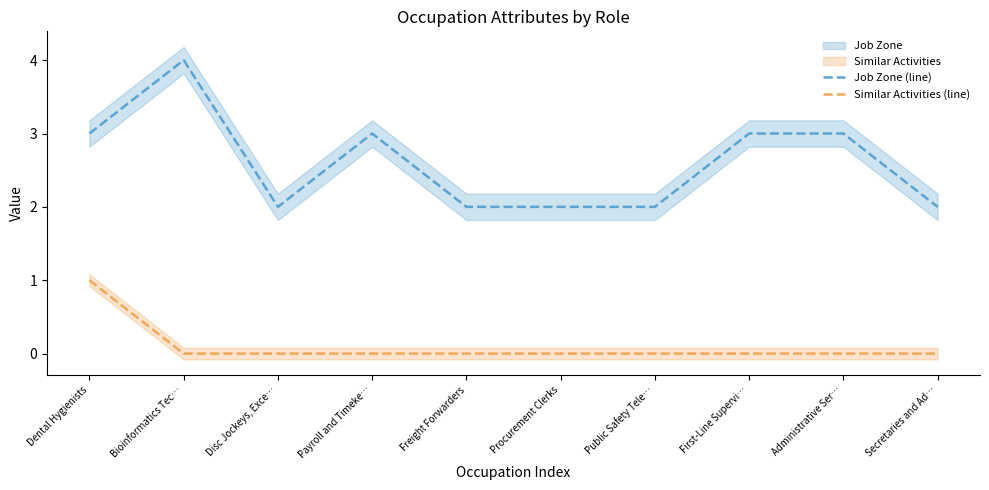

Reading left to right, list all the values displayed in this chart.

Job Zone (line): Dental Hygienists=3	Bioinformatics Tec…=4	Disc Jockeys, Exce…=2	Payroll and Timeke…=3	Freight Forwarders=2	Procurement Clerks=2	Public Safety Tele…=2	First-Line Supervi…=3	Administrative Ser…=3	Secretaries and Ad…=2
Similar Activities (line): Dental Hygienists=1	Bioinformatics Tec…=0	Disc Jockeys, Exce…=0	Payroll and Timeke…=0	Freight Forwarders=0	Procurement Clerks=0	Public Safety Tele…=0	First-Line Supervi…=0	Administrative Ser…=0	Secretaries and Ad…=0